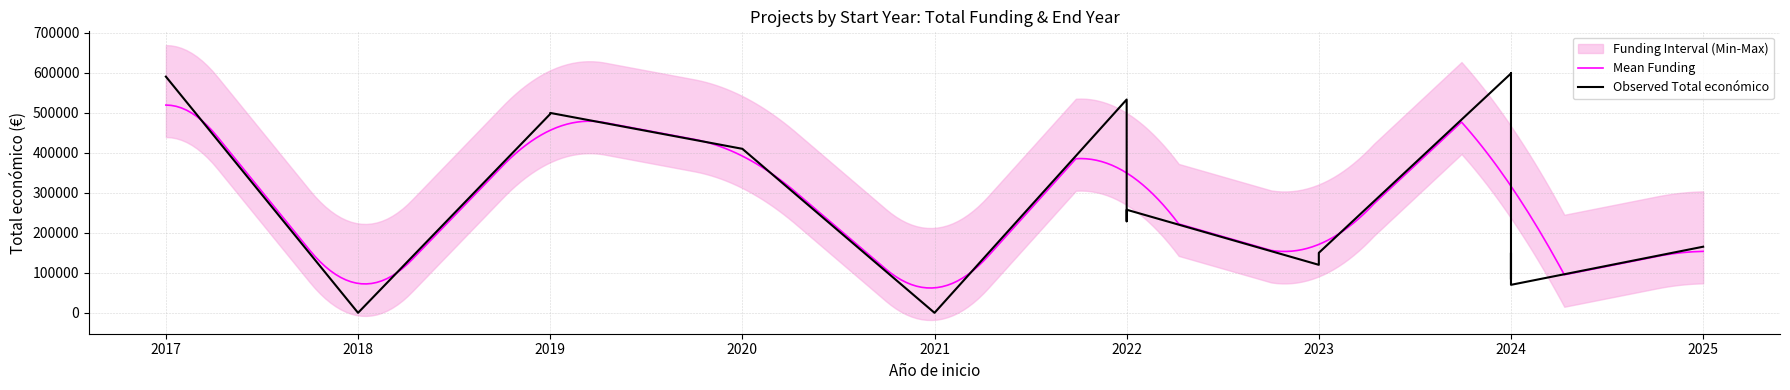

At which label does the data first exceed 165312?

2017